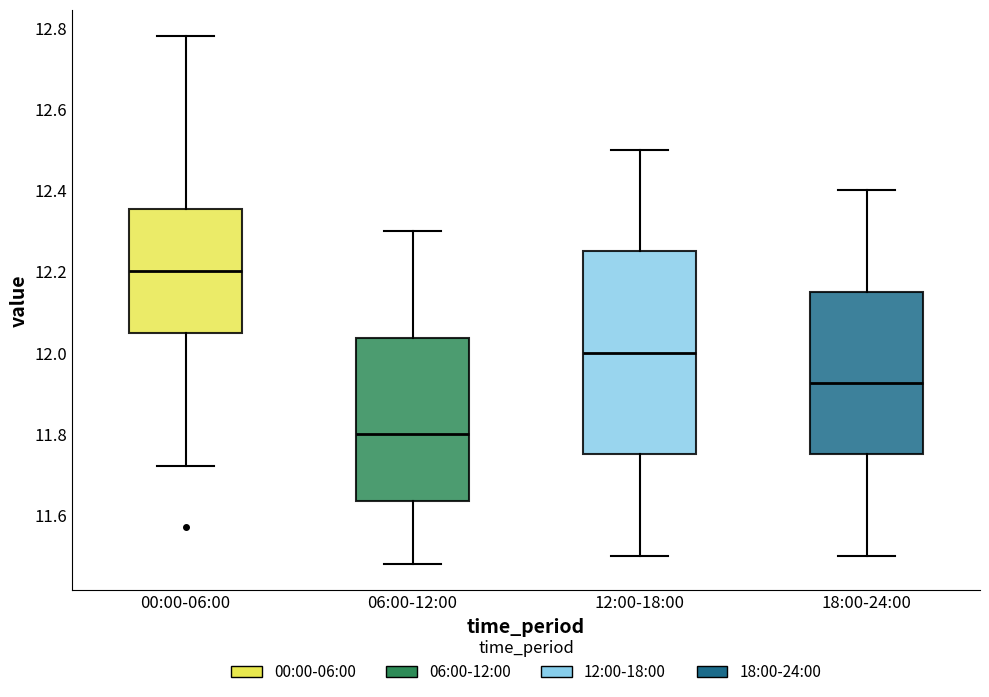

Which box is the tallest, from its lower edge to its upper edge?

12:00-18:00